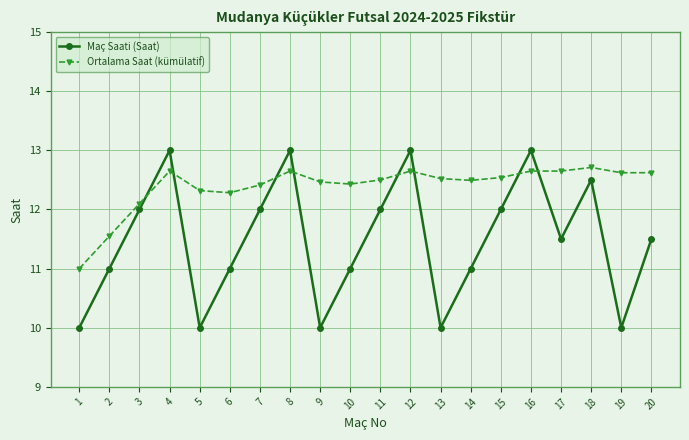

How many values in the Ortalama Saat (kümülatif) series exceed 12?

18